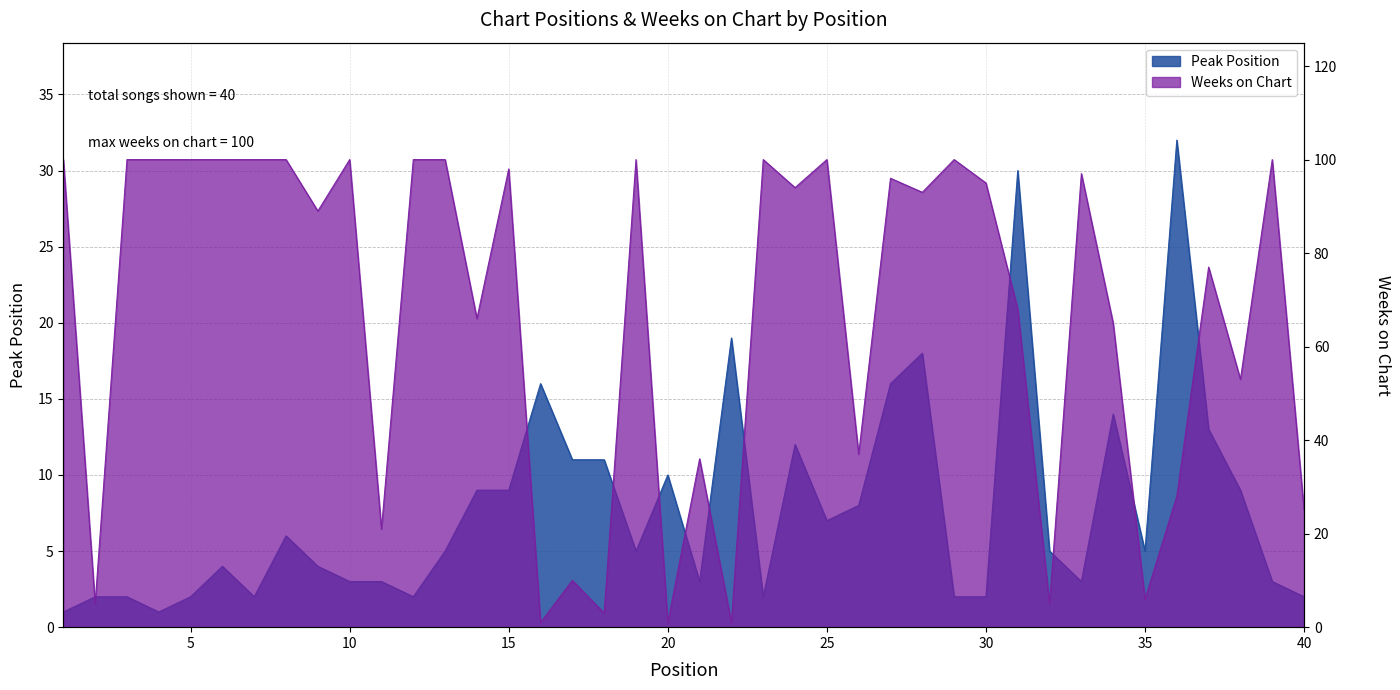

What is the greatest value displayed?

100